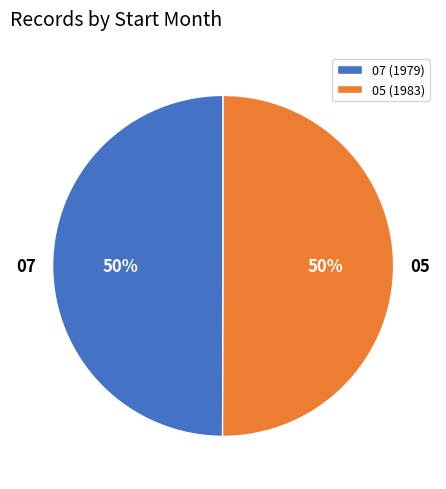

The 05 slice represents 50% of the pie. True or false?

True